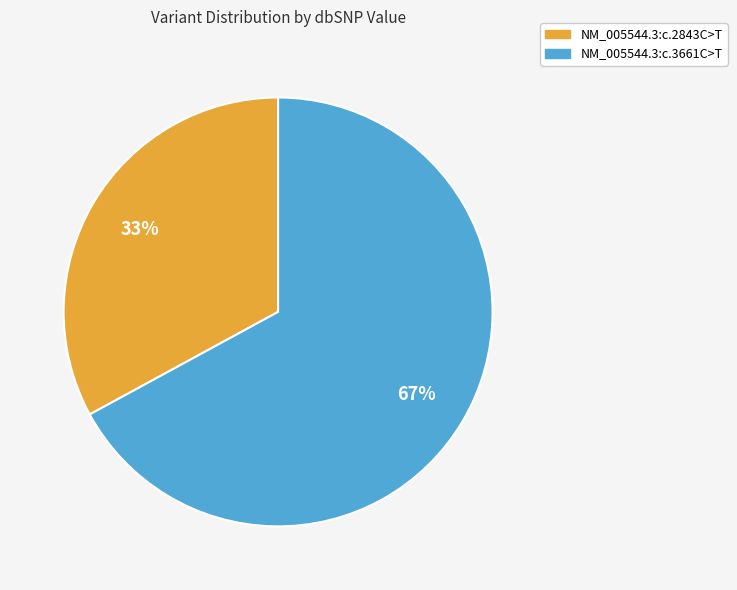

Does NM_005544.3:c.2843C>T represent more than half of the total?

No